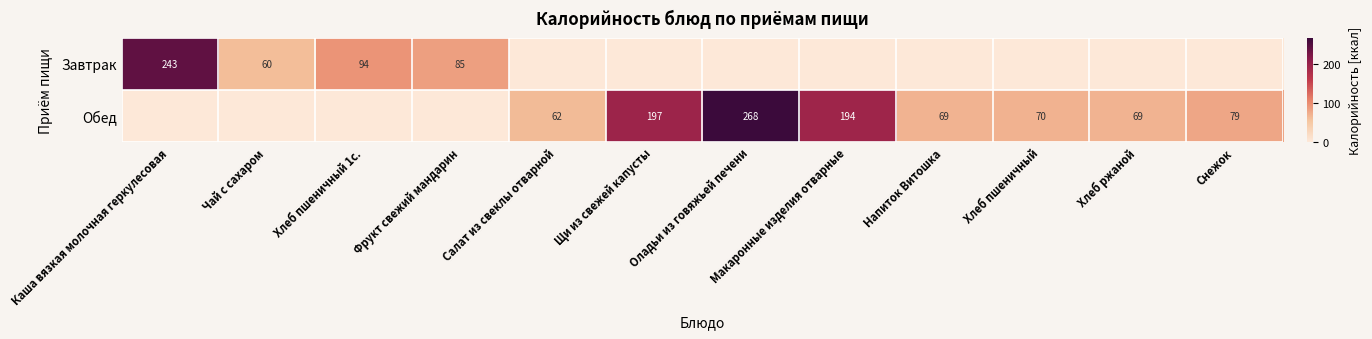

The value of Завтрак at Фрукт свежий мандарин is 29. True or false?

False